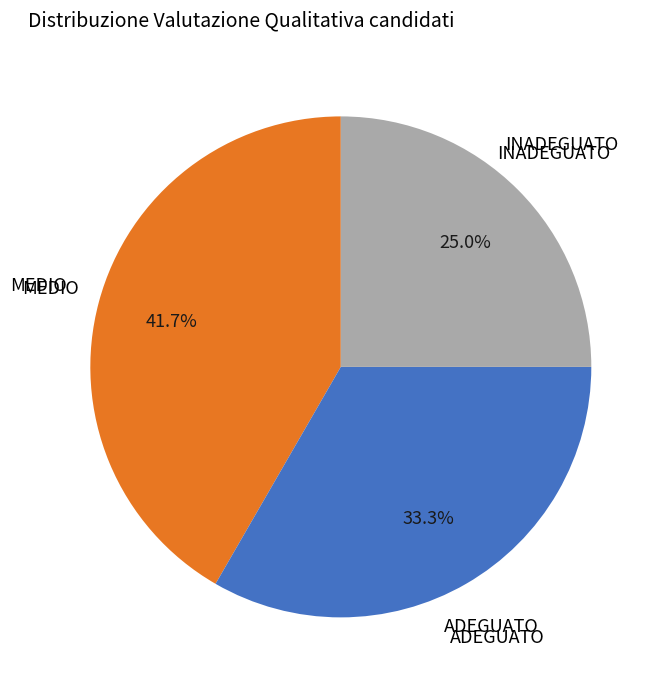

Does any single category account for the majority?

No